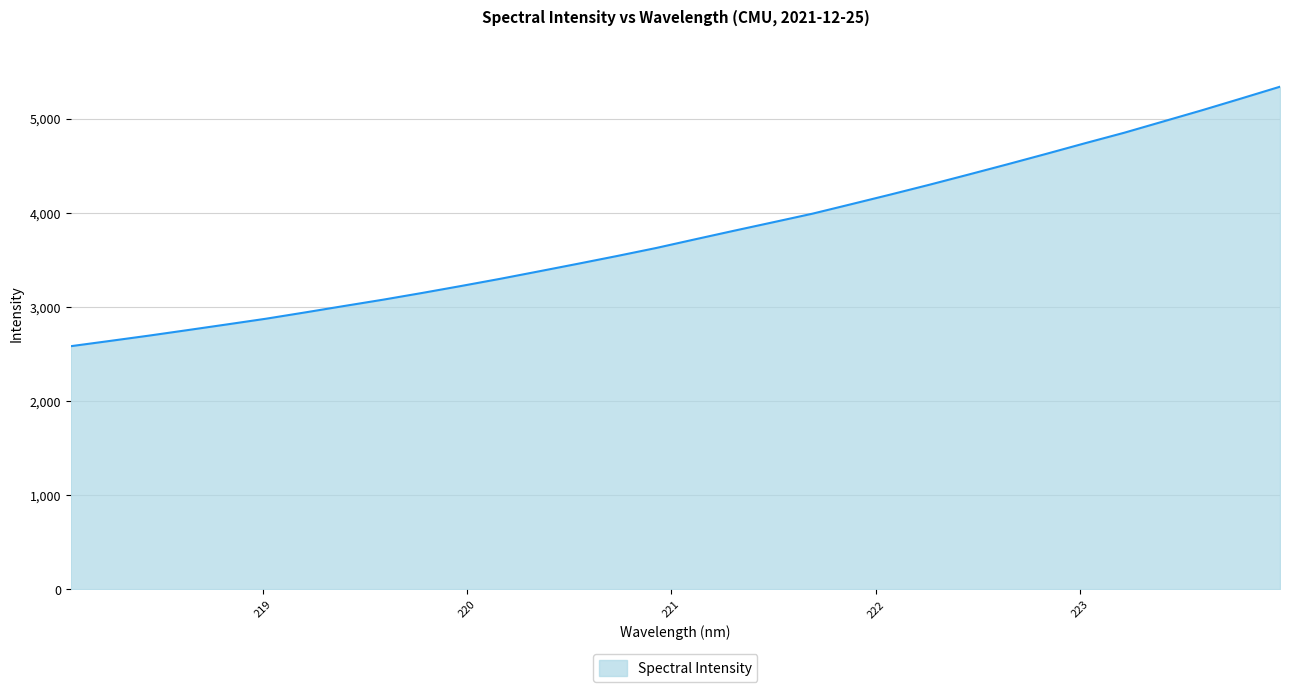

What is the difference between the maximum and minimum values?

2755.5